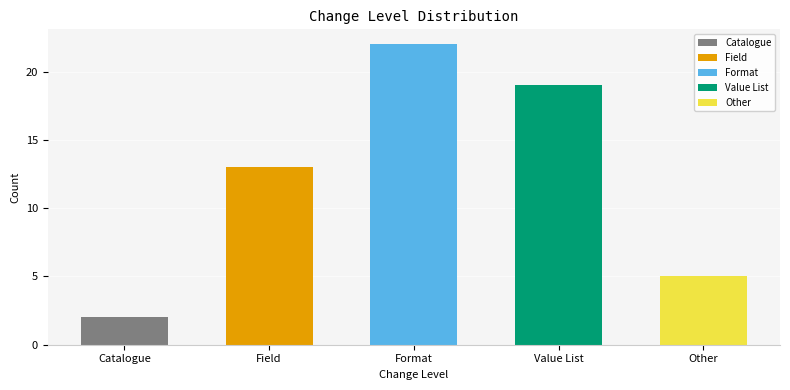

Reading left to right, what are all the values shown in this chart?

Catalogue=2	Field=13	Format=22	Value List=19	Other=5